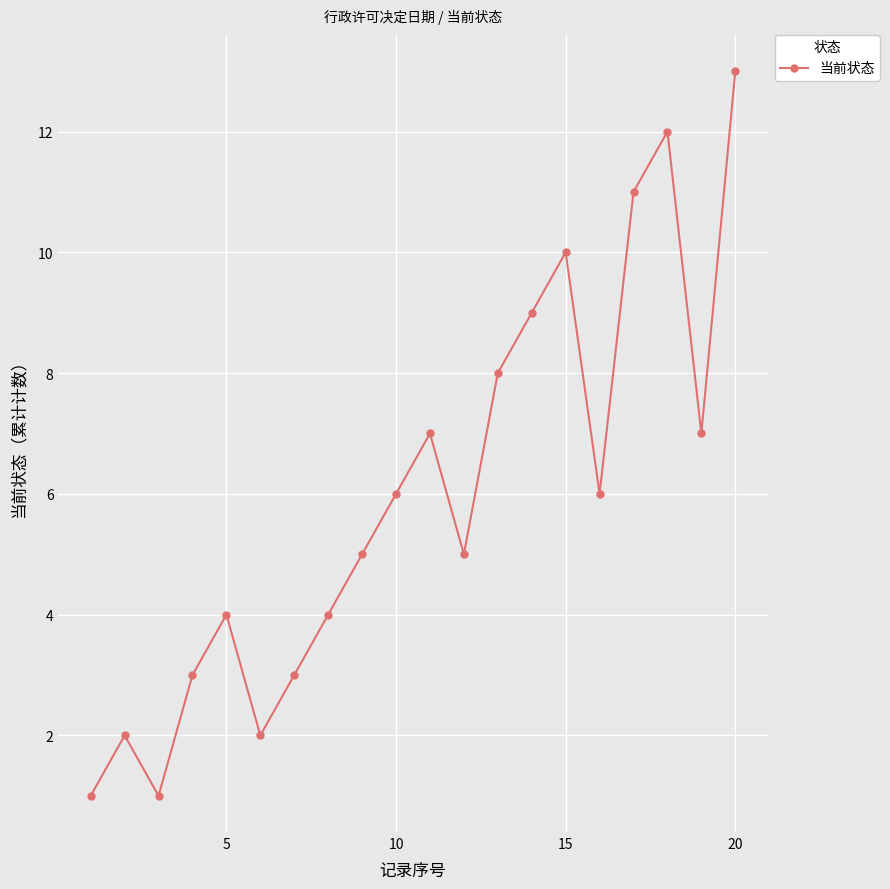

Does the chart display data point markers on the line(s)?

Yes